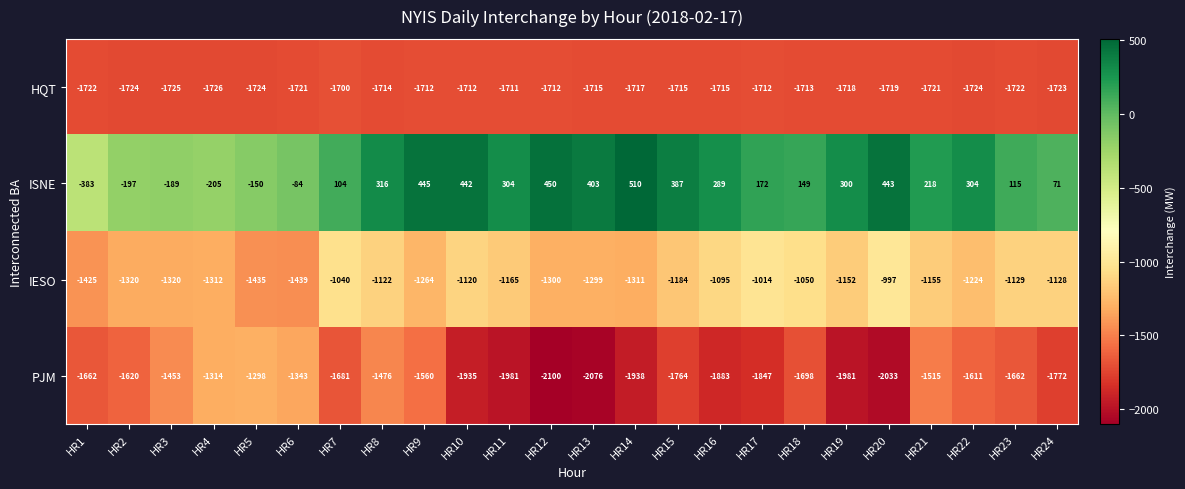

What is the difference between the ISNE values at HR16 and HR20?

154